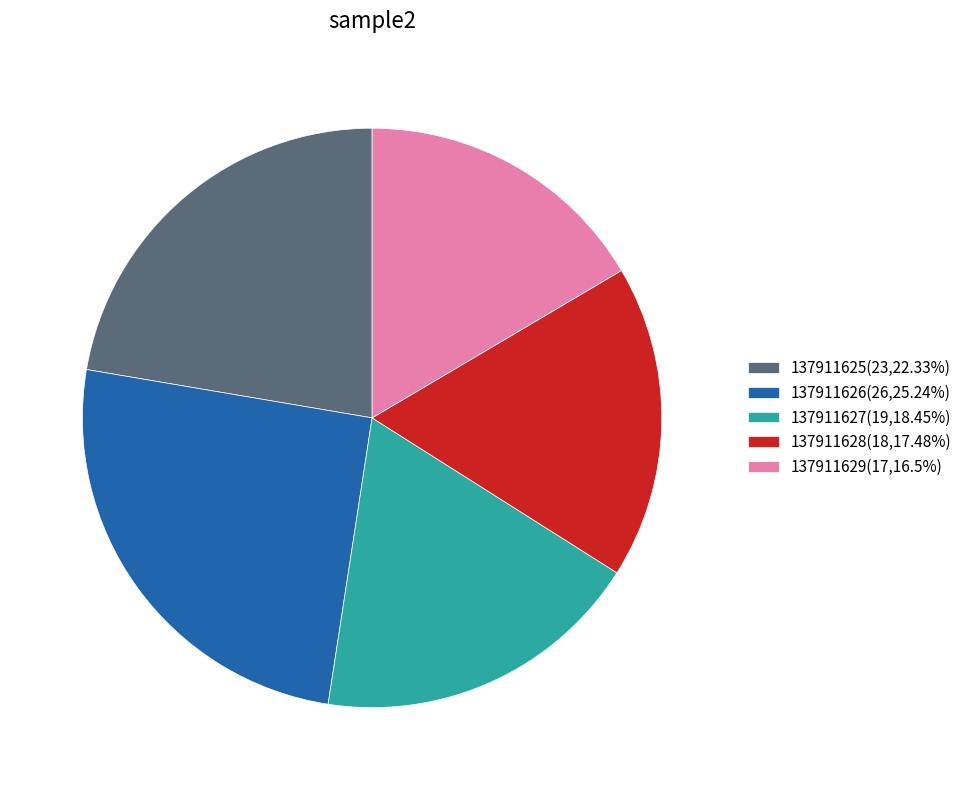

How many segments does this pie chart have?

5